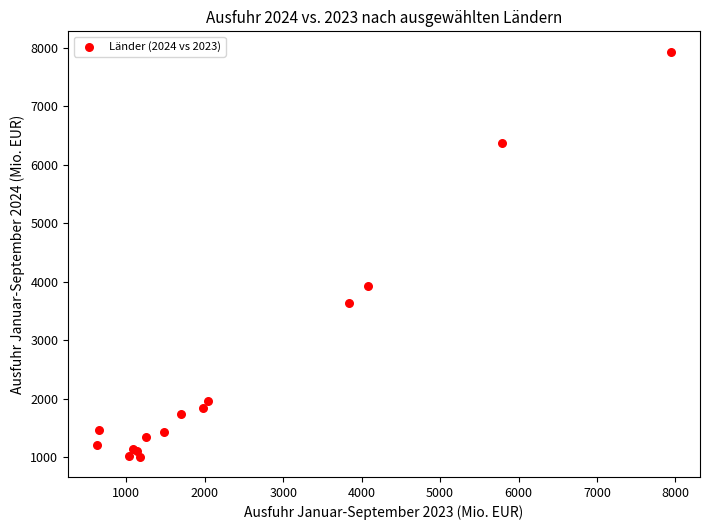

What Y value in the scatter plot is closest to 4471?

3919.2